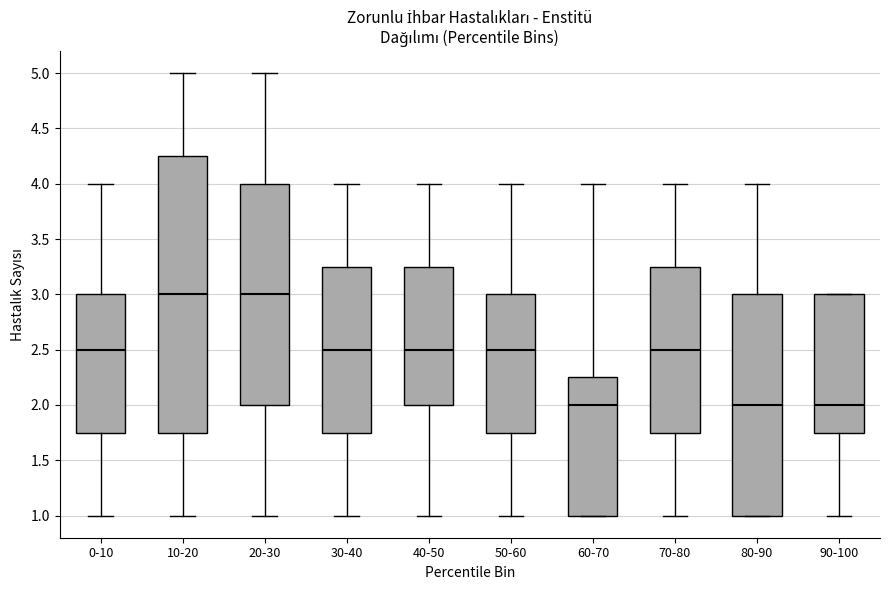

Reading left to right, read every box against the y-axis: the position of its median line, the range the box covers, and the ends of its whiskers. The values are not printed on the chart, so give them approximately, as read against the axis.

0-10: median 2.50, box 1.75 to 3.00, whiskers 1.00 to 4.00
10-20: median 3.00, box 1.75 to 4.25, whiskers 1.00 to 5.00
20-30: median 3.00, box 2.00 to 4.00, whiskers 1.00 to 5.00
30-40: median 2.50, box 1.75 to 3.25, whiskers 1.00 to 4.00
40-50: median 2.50, box 2.00 to 3.25, whiskers 1.00 to 4.00
50-60: median 2.50, box 1.75 to 3.00, whiskers 1.00 to 4.00
60-70: median 2.00, box 1.00 to 2.25, whiskers 1.00 to 4.00
70-80: median 2.50, box 1.75 to 3.25, whiskers 1.00 to 4.00
80-90: median 2.00, box 1.00 to 3.00, whiskers 1.00 to 4.00
90-100: median 2.00, box 1.75 to 3.00, whiskers 1.00 to 3.00